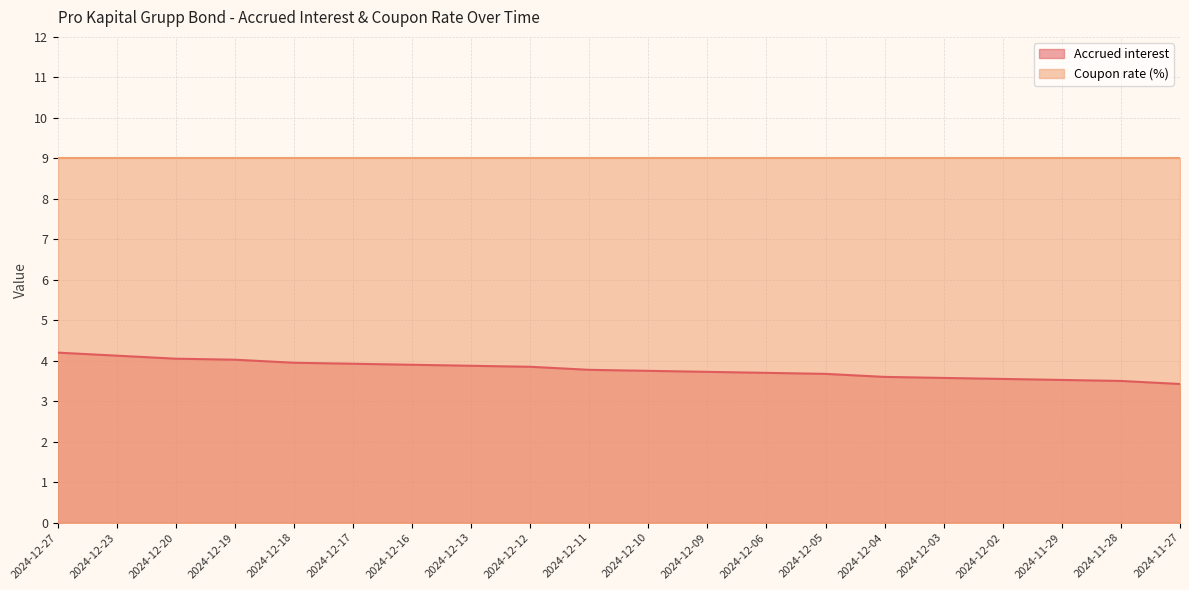

Rank the categories by value from lowest to highest.

2024-11-27, 2024-11-28, 2024-11-29, 2024-12-02, 2024-12-03, 2024-12-04, 2024-12-05, 2024-12-06, 2024-12-09, 2024-12-10, 2024-12-11, 2024-12-12, 2024-12-13, 2024-12-16, 2024-12-17, 2024-12-18, 2024-12-19, 2024-12-20, 2024-12-23, 2024-12-27